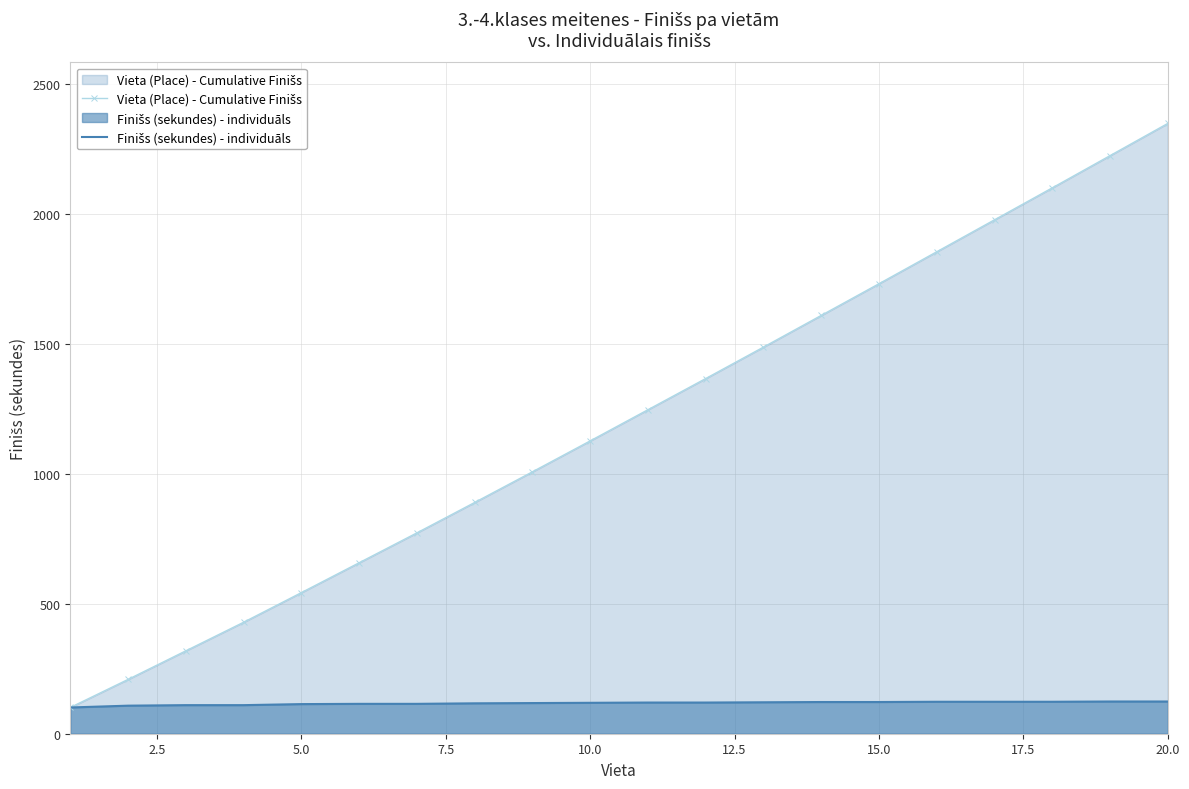

What is the value of the Vieta (Place) - Cumulative Finišs point at the 13th from the left?

1488